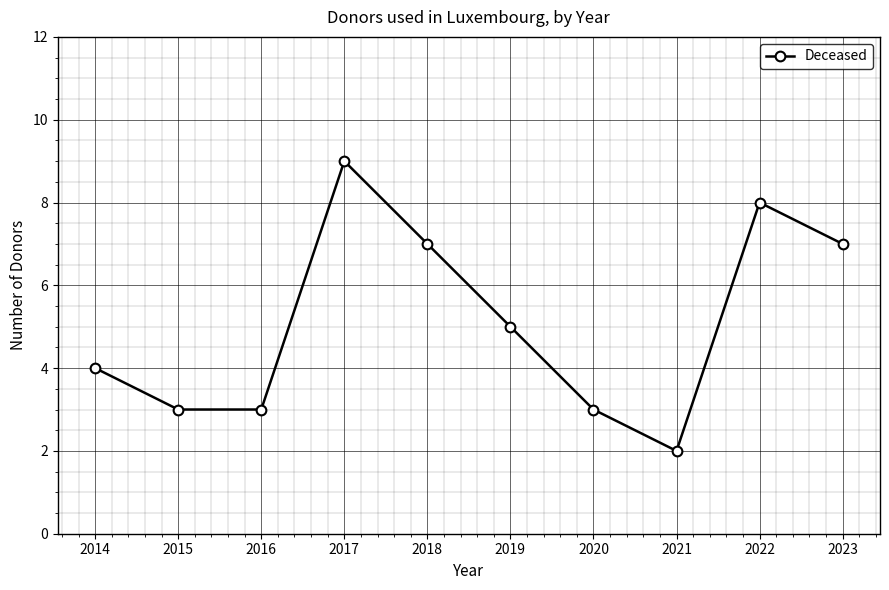

How many points are higher than both their immediate neighbors (excluding endpoints)?

2